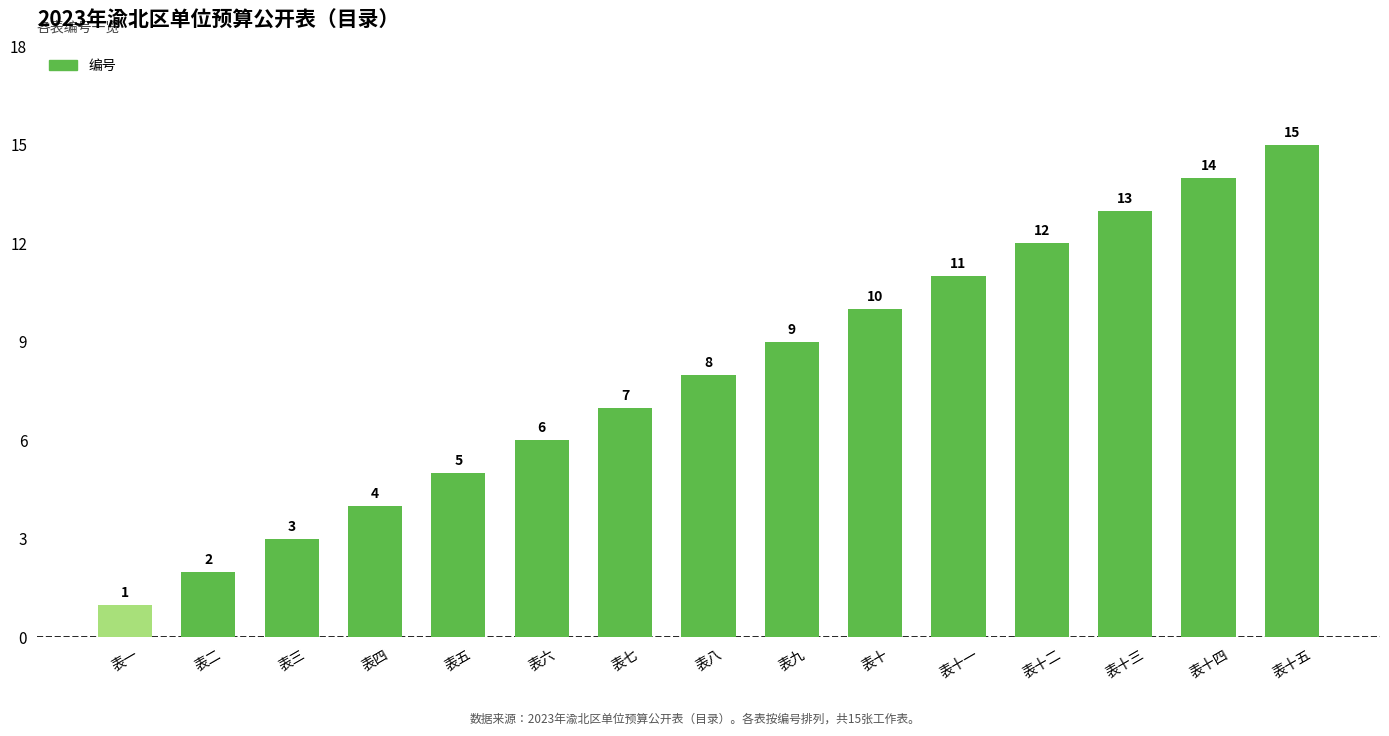

True or false: the data shows 5 at 表五.

True